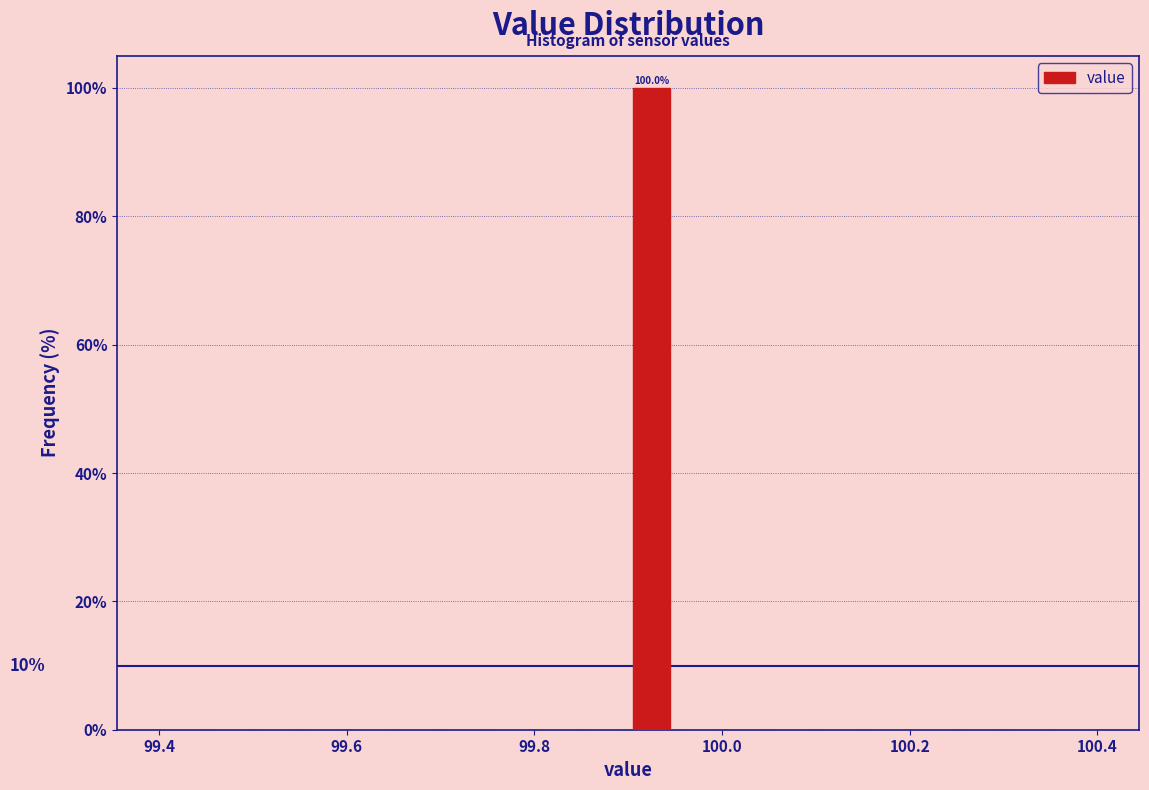

Read against the x-axis, roughly where is the centre of the tallest bar?

99.92